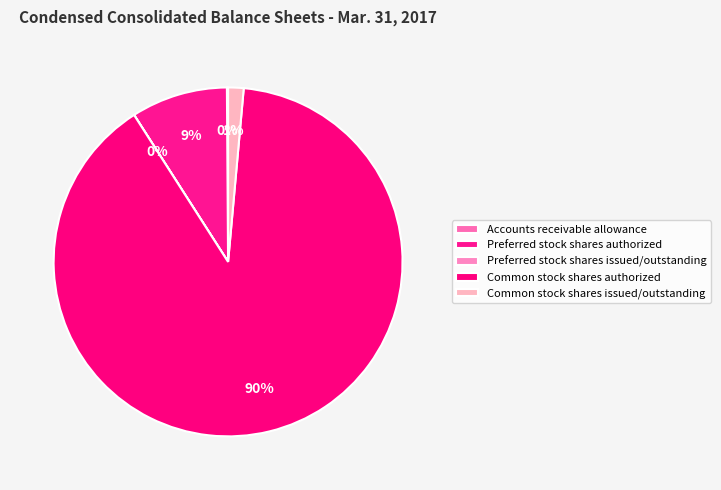

What is the majority slice?

Common stock shares authorized